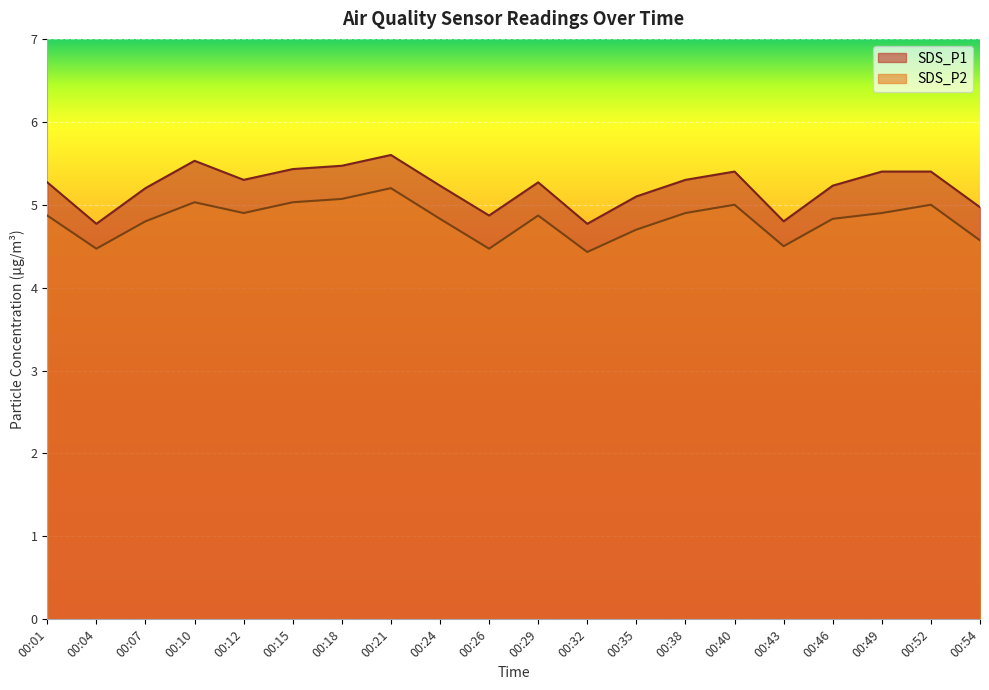

At how many categories does at least one series exceed 5?

15